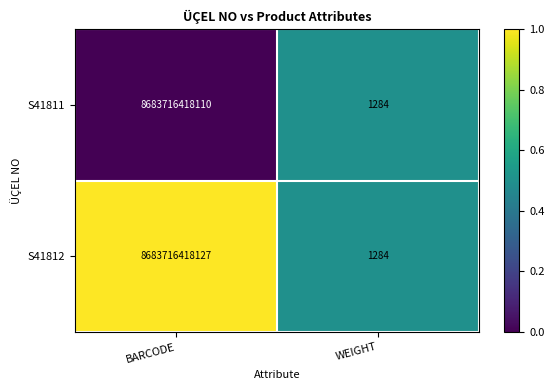

At BARCODE, list the series in order from largest to smallest.

S41812, S41811